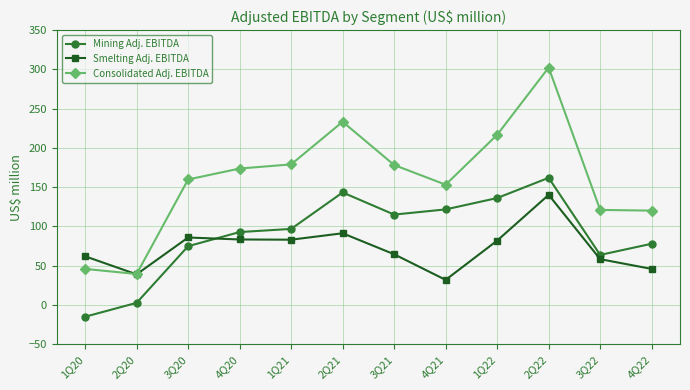

What is the difference between the second highest and minimum values in the Consolidated Adj. EBITDA series?

193.9